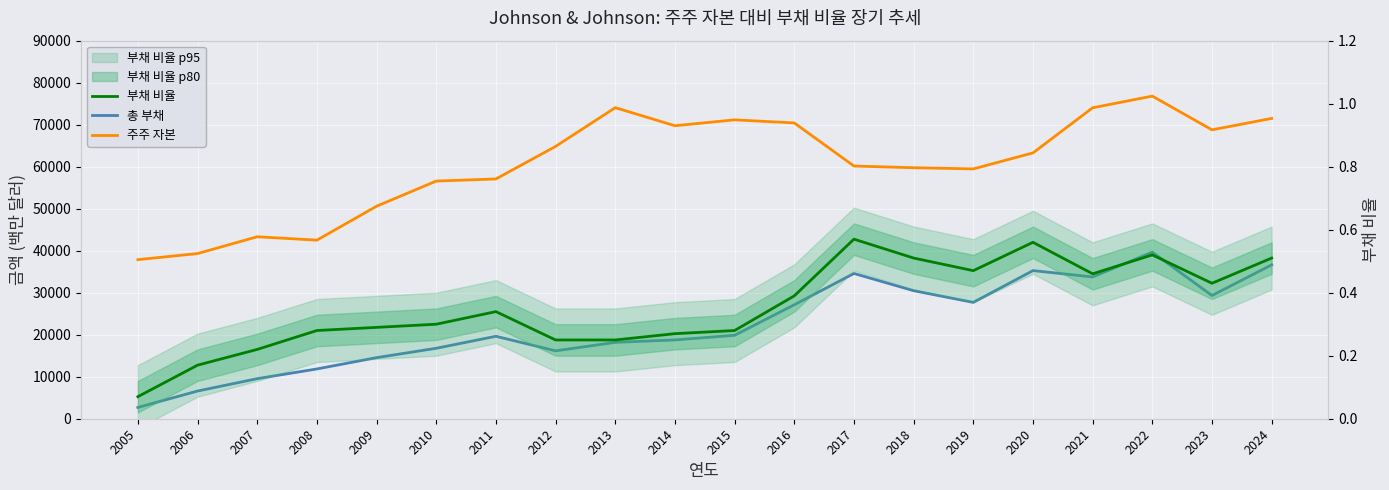

Which series changed the most between 2014 and 2022?

총 부채